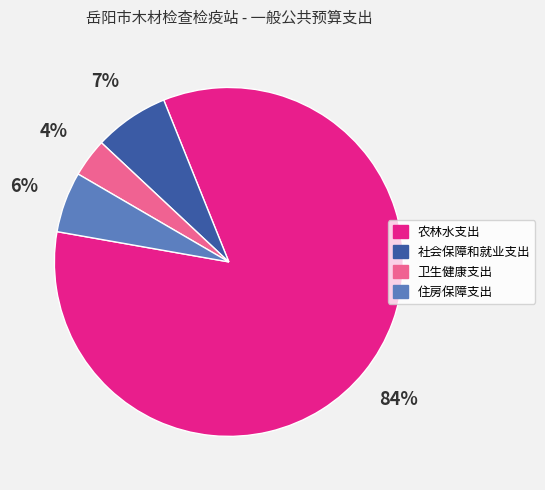

To the nearest percent, what is the combined percentage of 社会保障和就业支出 and 住房保障支出?

13%